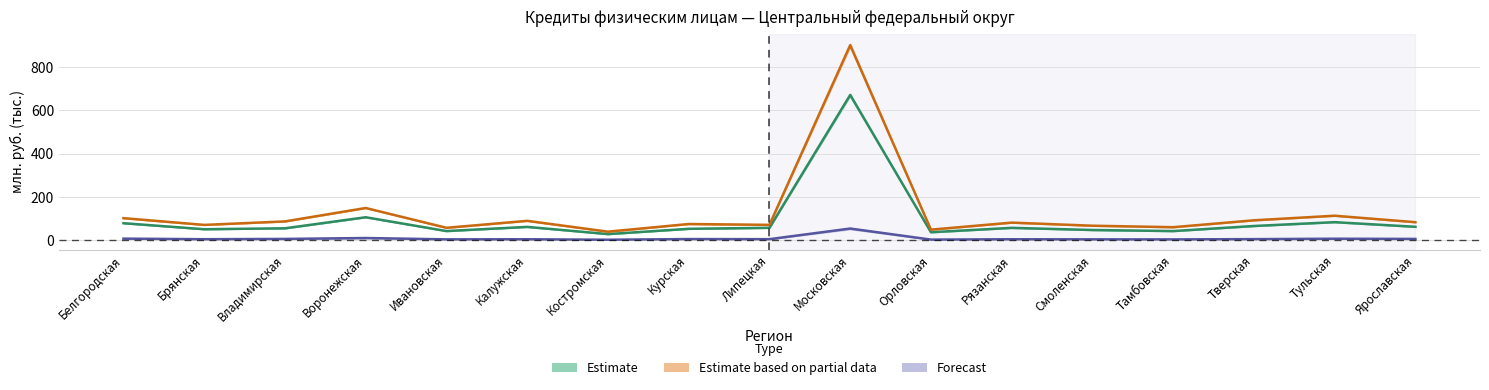

True or false: Объем_Всего has a value of 83.6 at Тульская.

True